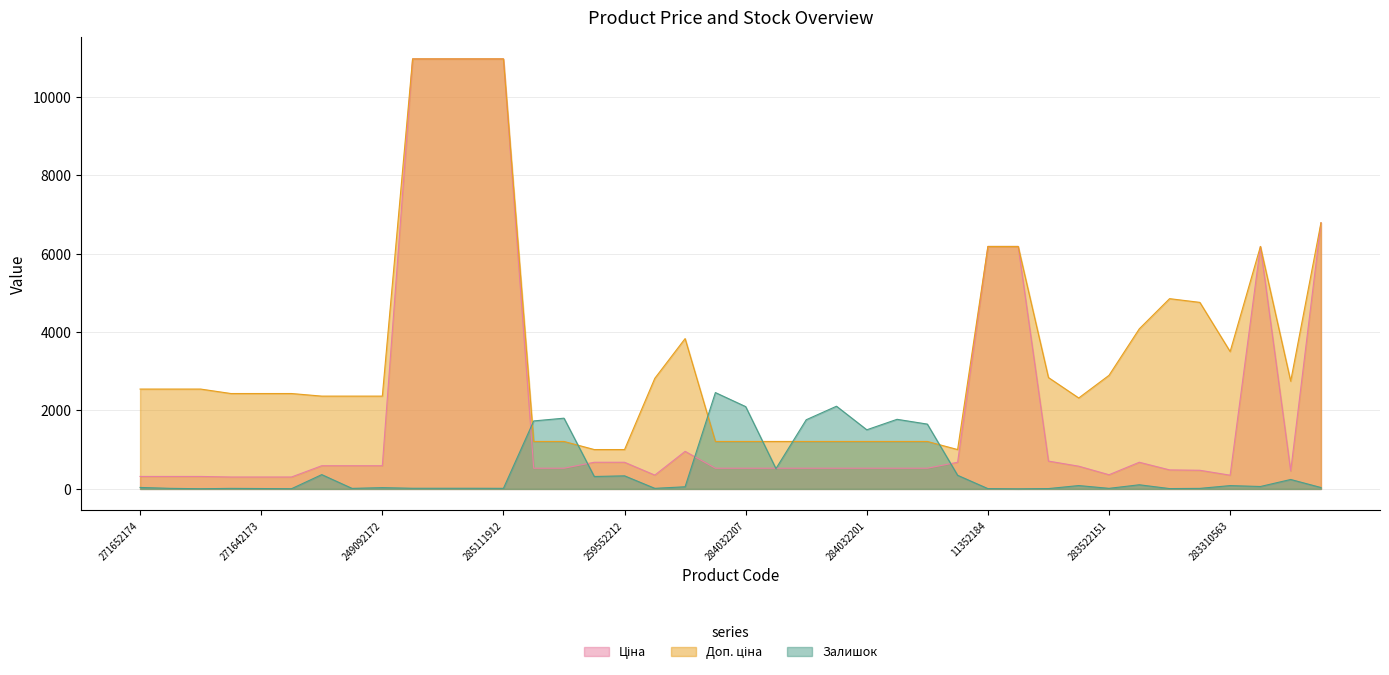

At which category does the chart reach its peak across all series?

285112220